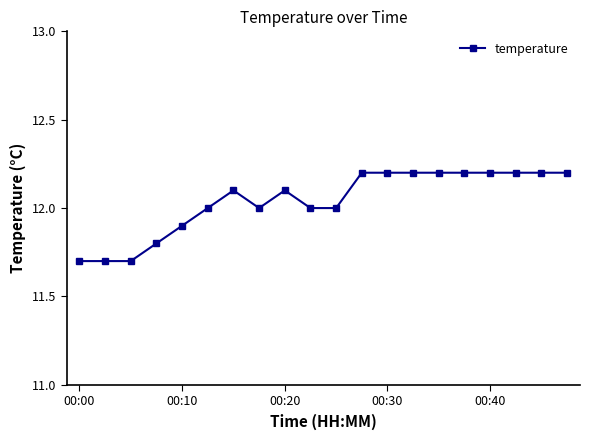

What is the difference between the maximum and minimum values?

0.5